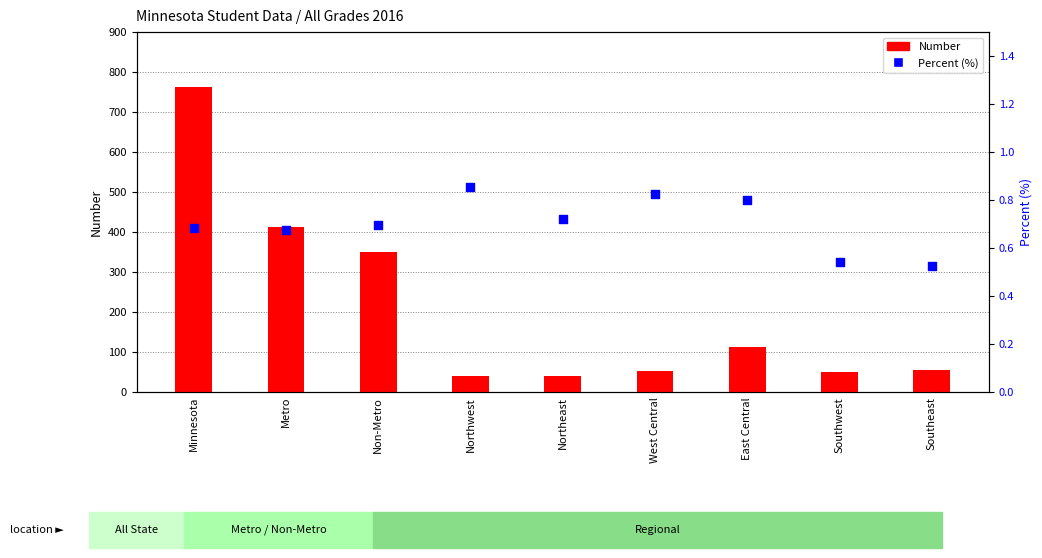

Which series has the largest Y range (max minus min)?

Number